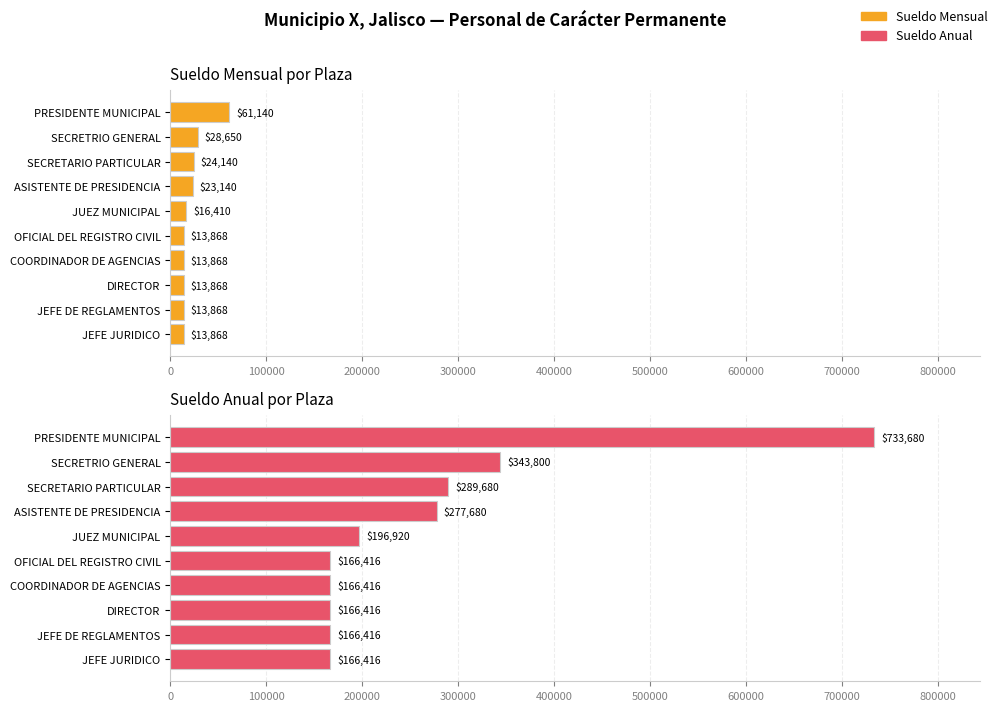

How many values in the Sueldo Mensual series are below 16410?

5